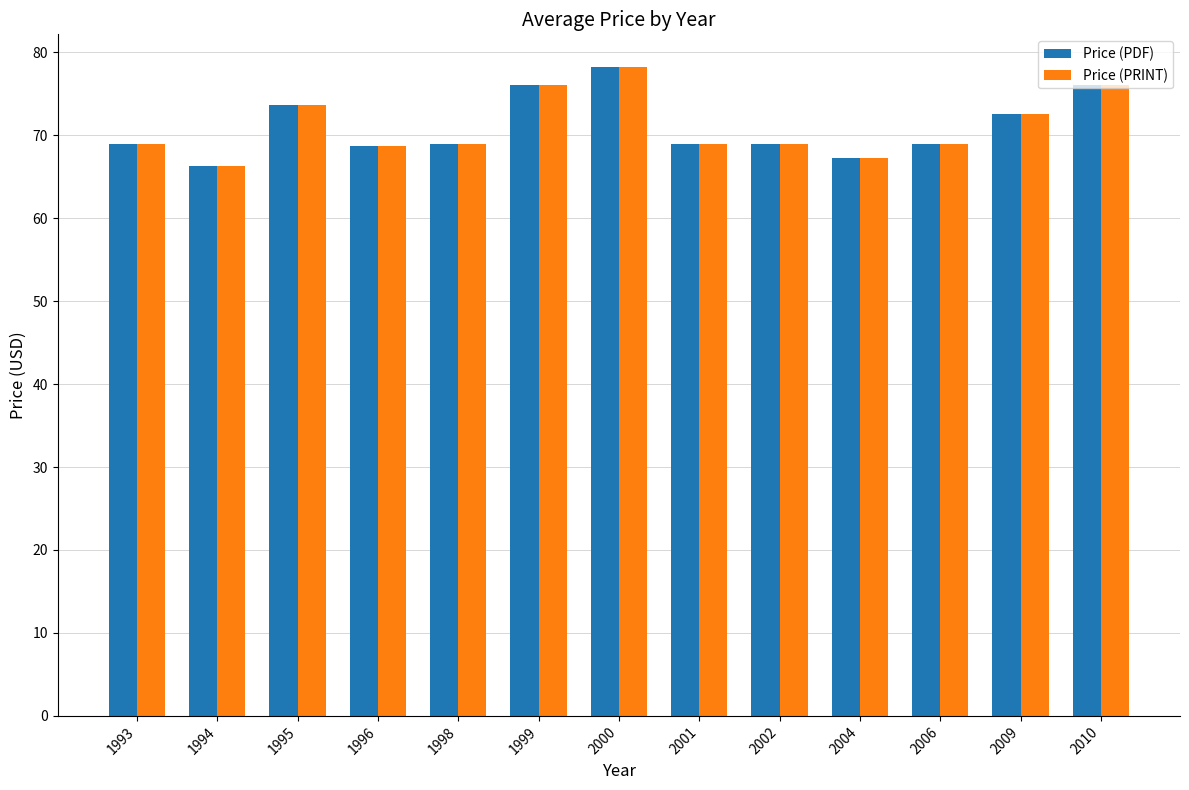

What are all the series names shown in the legend?

Price (PDF), Price (PRINT)